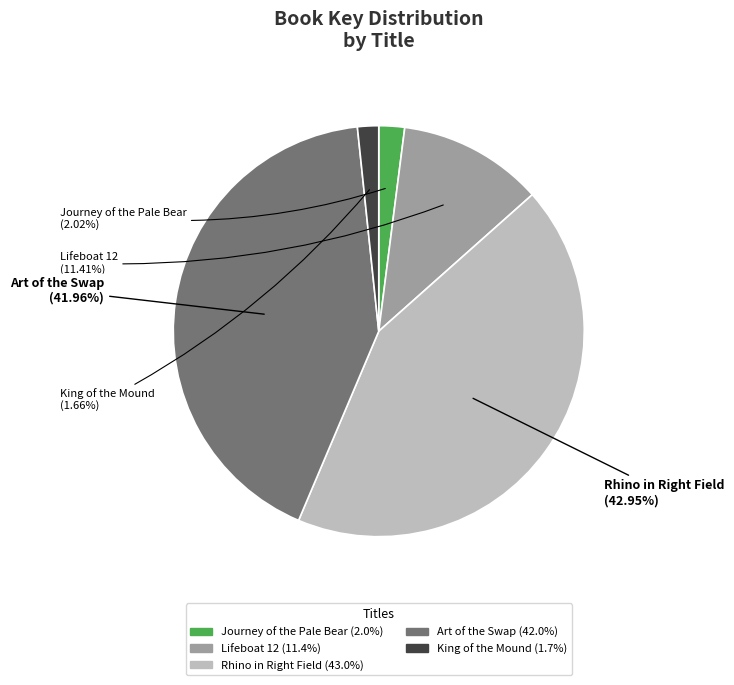

How many slices are in this pie chart?

5